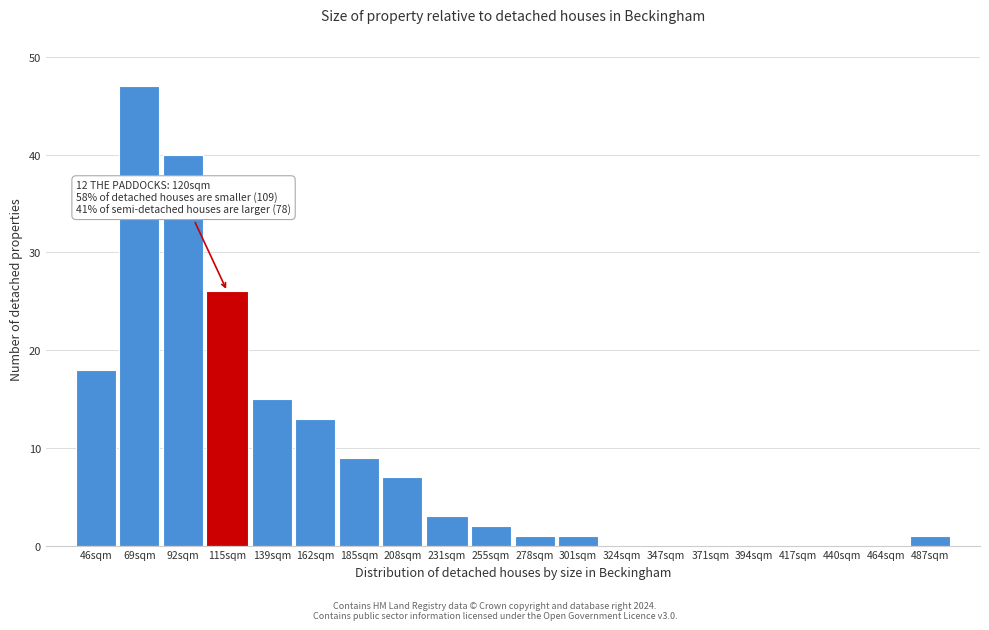

Reading left to right, what are all the values shown in this chart?

46sqm=18	69sqm=47	92sqm=40	115sqm=26	139sqm=15	162sqm=13	185sqm=9	208sqm=7	231sqm=3	255sqm=2	278sqm=1	301sqm=1	324sqm=0	347sqm=0	371sqm=0	394sqm=0	417sqm=0	440sqm=0	464sqm=0	487sqm=1